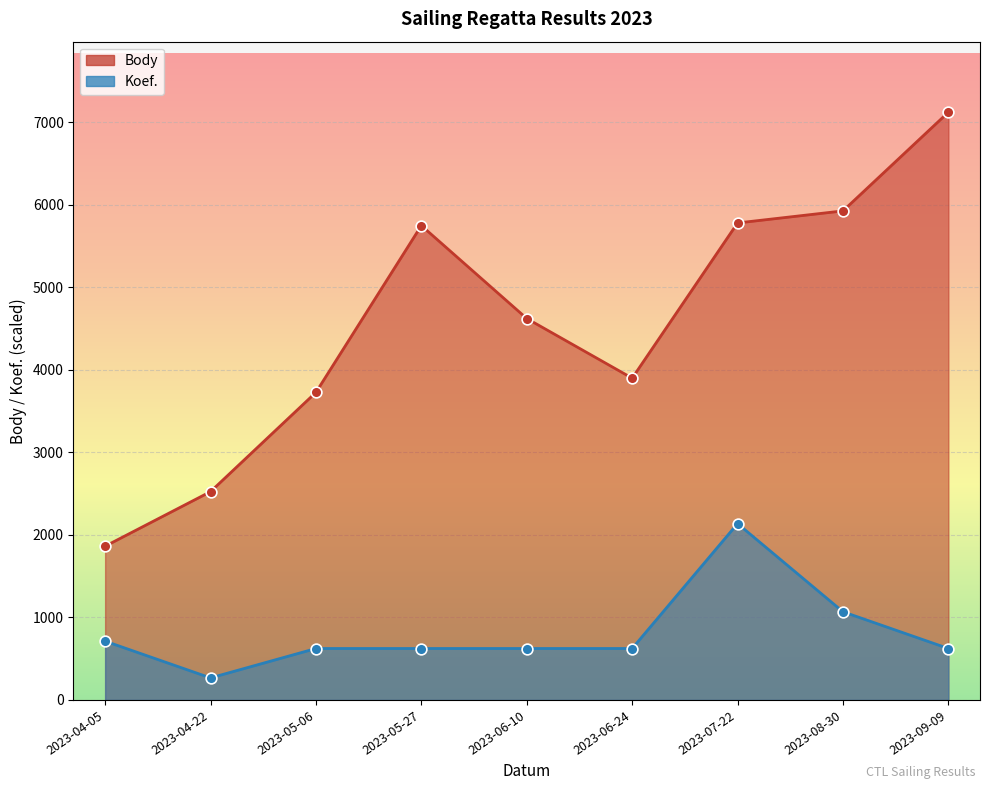

What are all the series names shown in the legend?

Body, Koef.